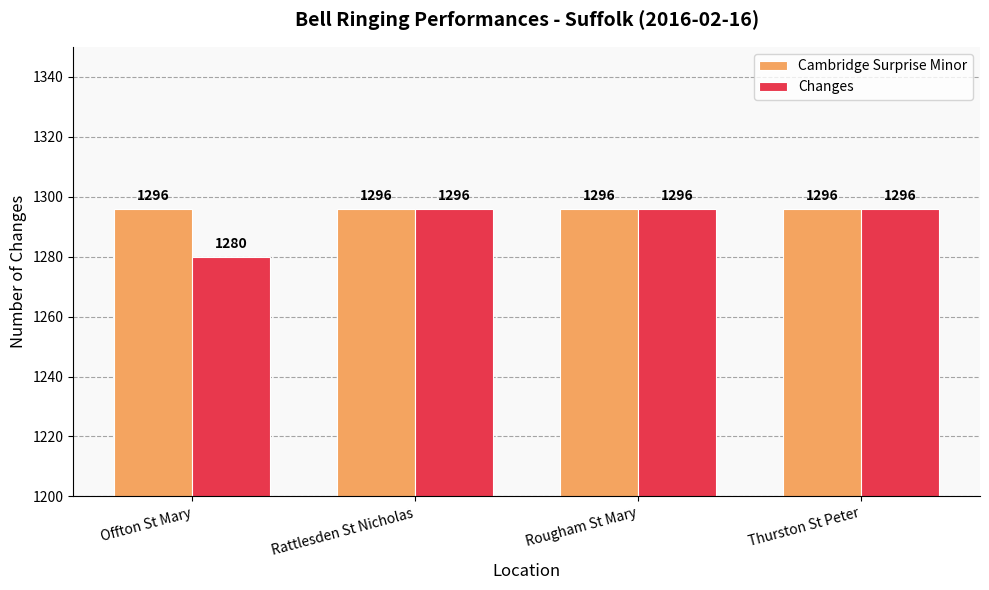

The value of Changes at Thurston St Peter is 1296. True or false?

True